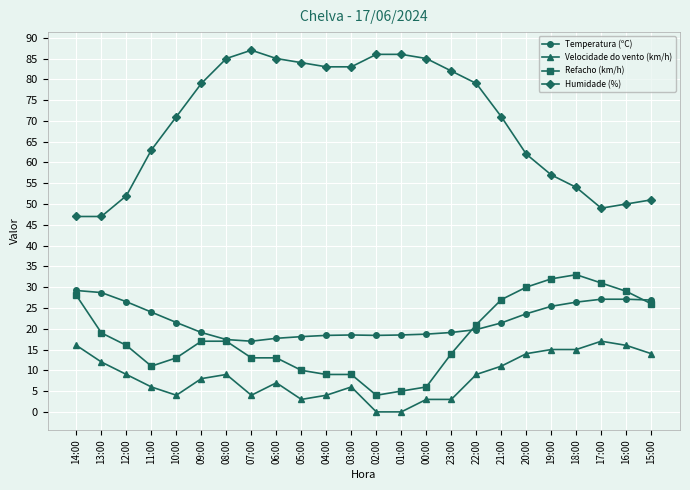

What is the label of the 3rd point from the right?

17:00